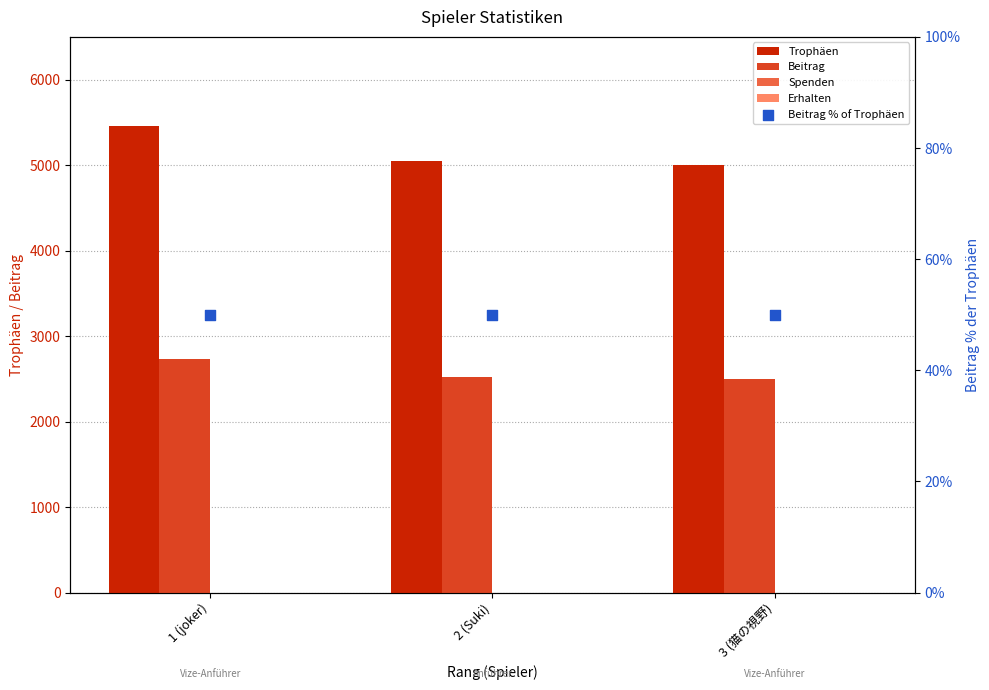

At which category is the sum across all series the highest?

1 (joker)